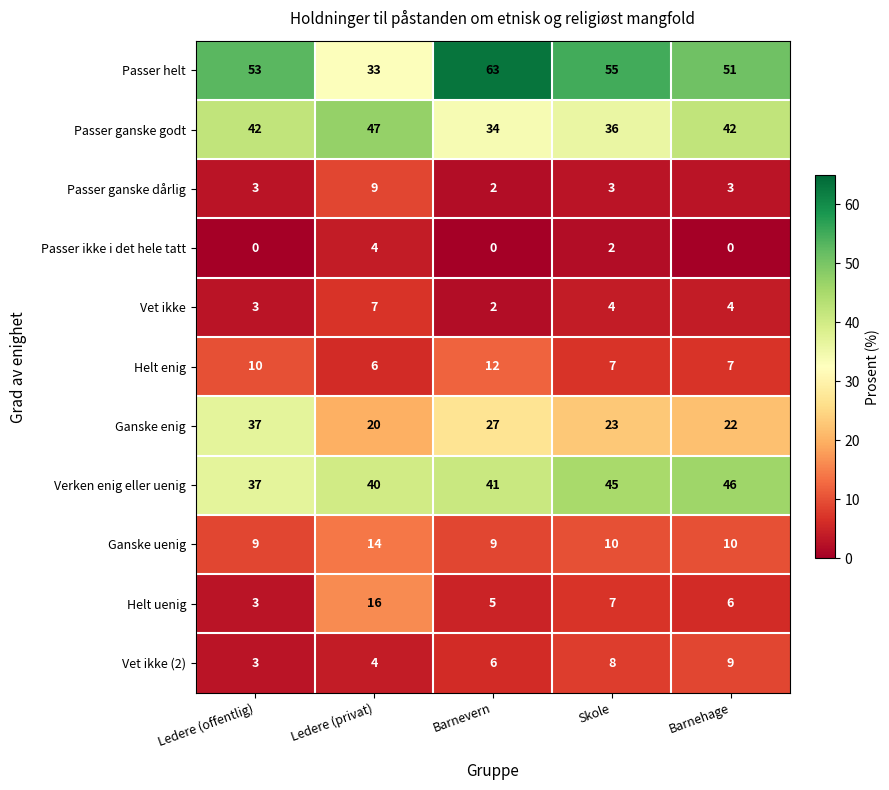

At which category is the sum across all series the highest?

Barnevern